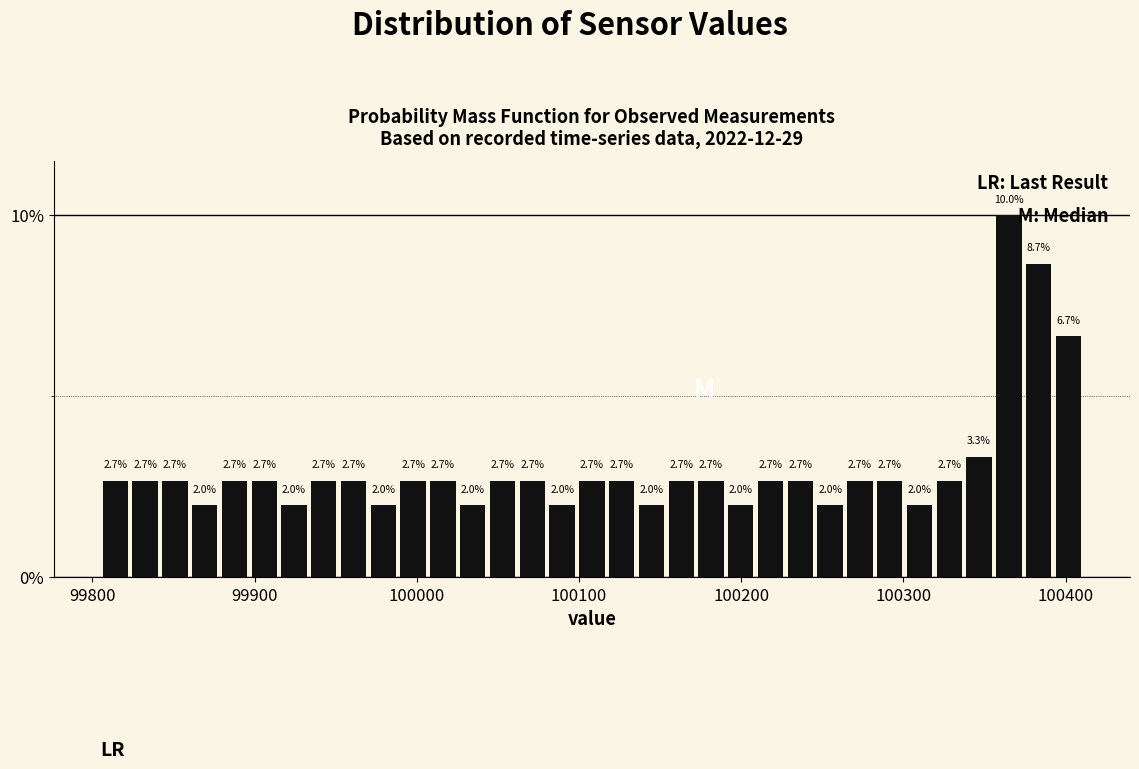

Read against the x-axis, roughly where is the centre of the tallest bar?

100370